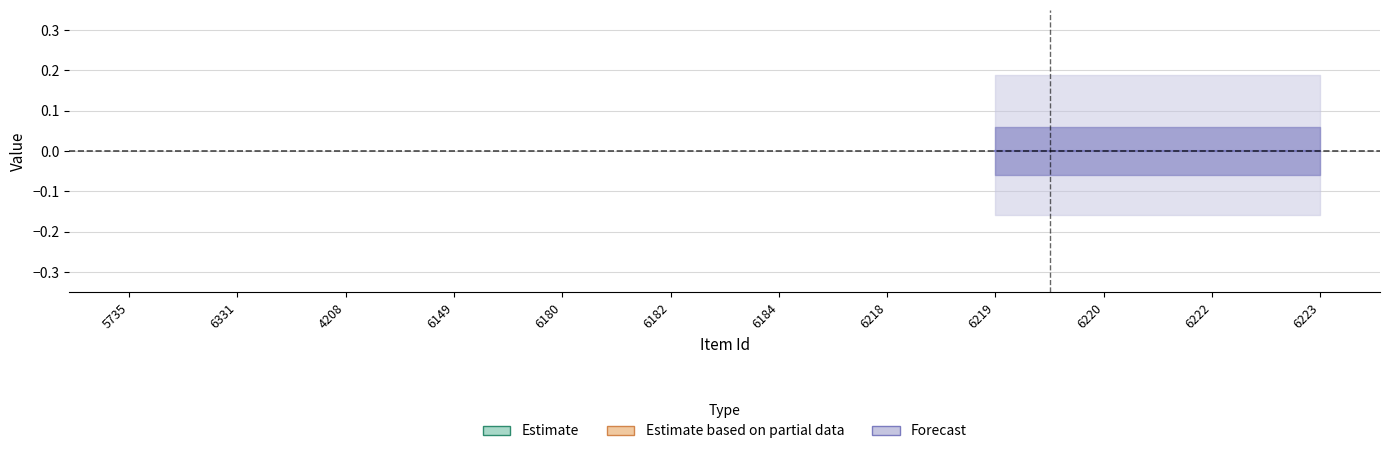

How many data points does each series have?

12